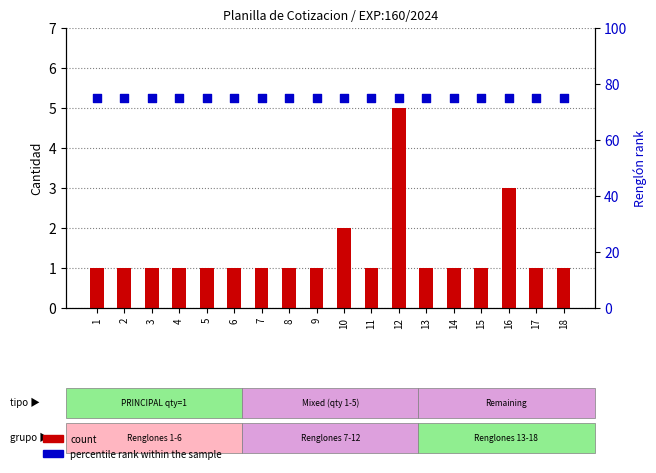

Which series has the largest Y range (max minus min)?

count